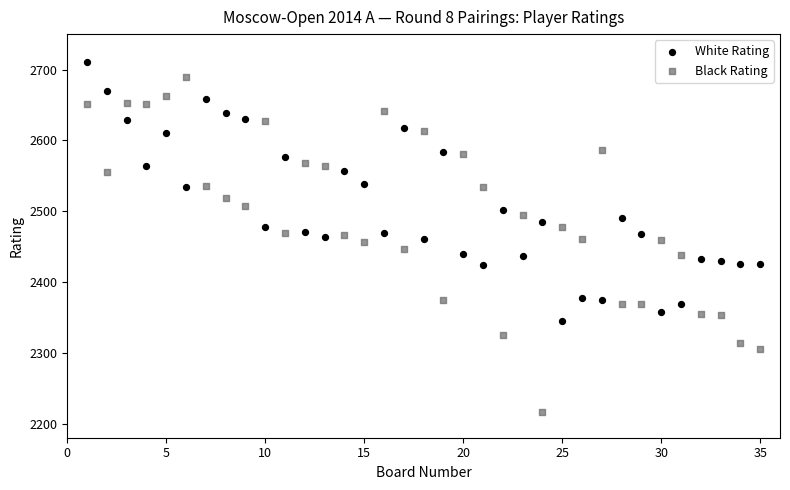

Which series contains the lowest Y value?

Black Rating